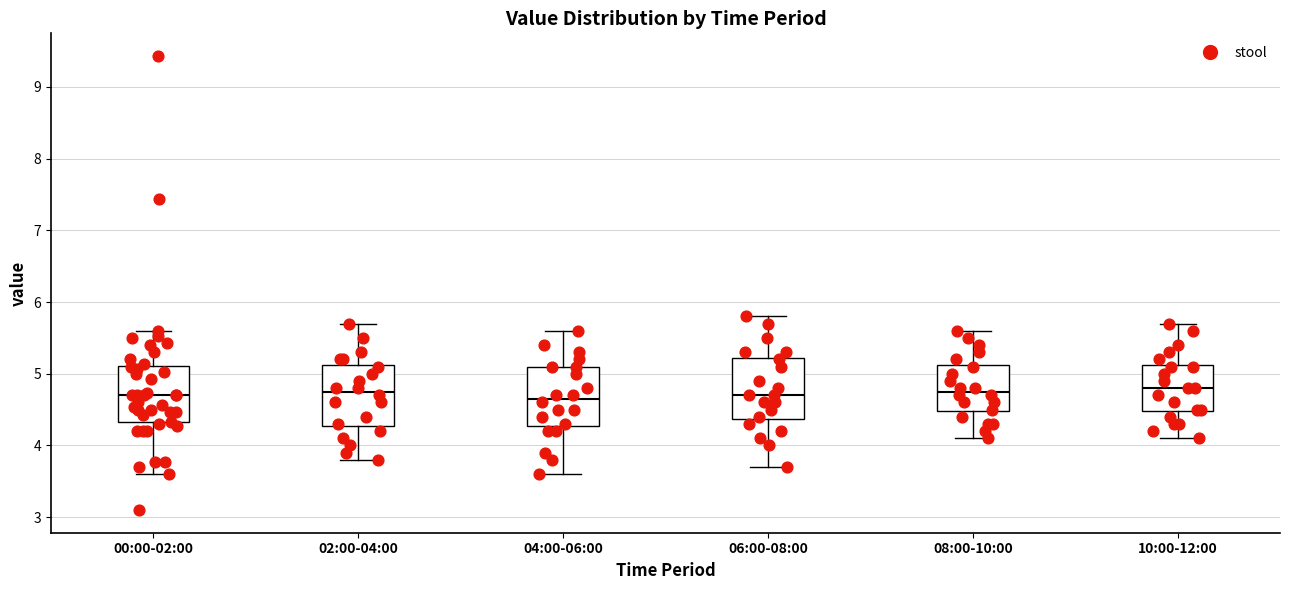

Where does the upper whisker of the box for 08:00-10:00 end on the y-axis? The values are not printed on the chart, so give them approximately, as read against the axis.

5.6